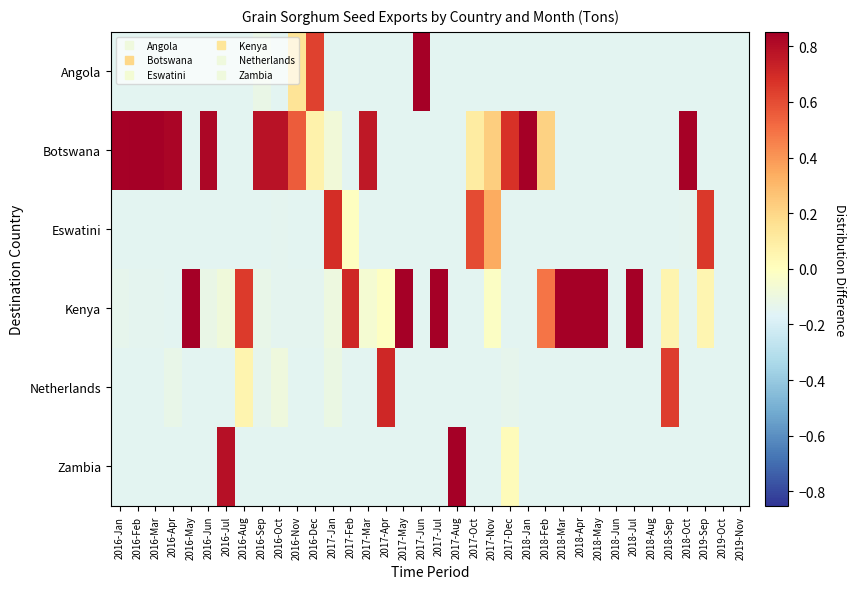

How many distinct data groups are displayed?

6